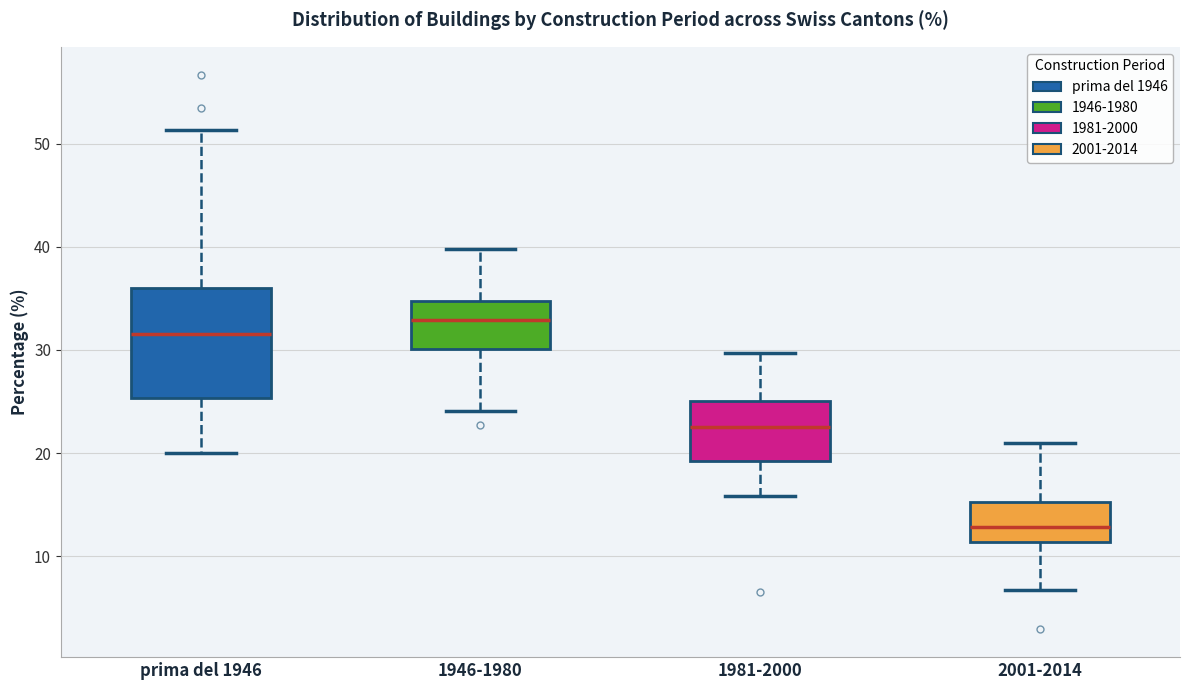

Where is the upper edge of the box for 2001-2014 on the y-axis? The values are not printed on the chart, so give them approximately, as read against the axis.

15